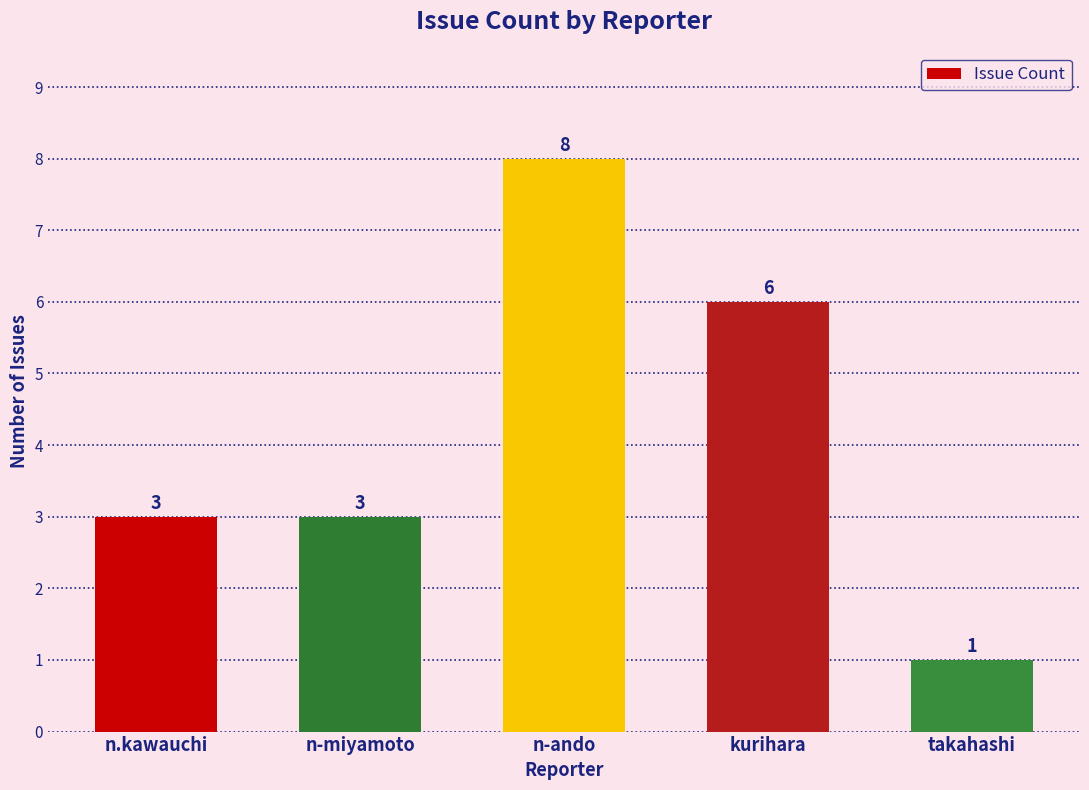

How many values are between 3 and 6?

3